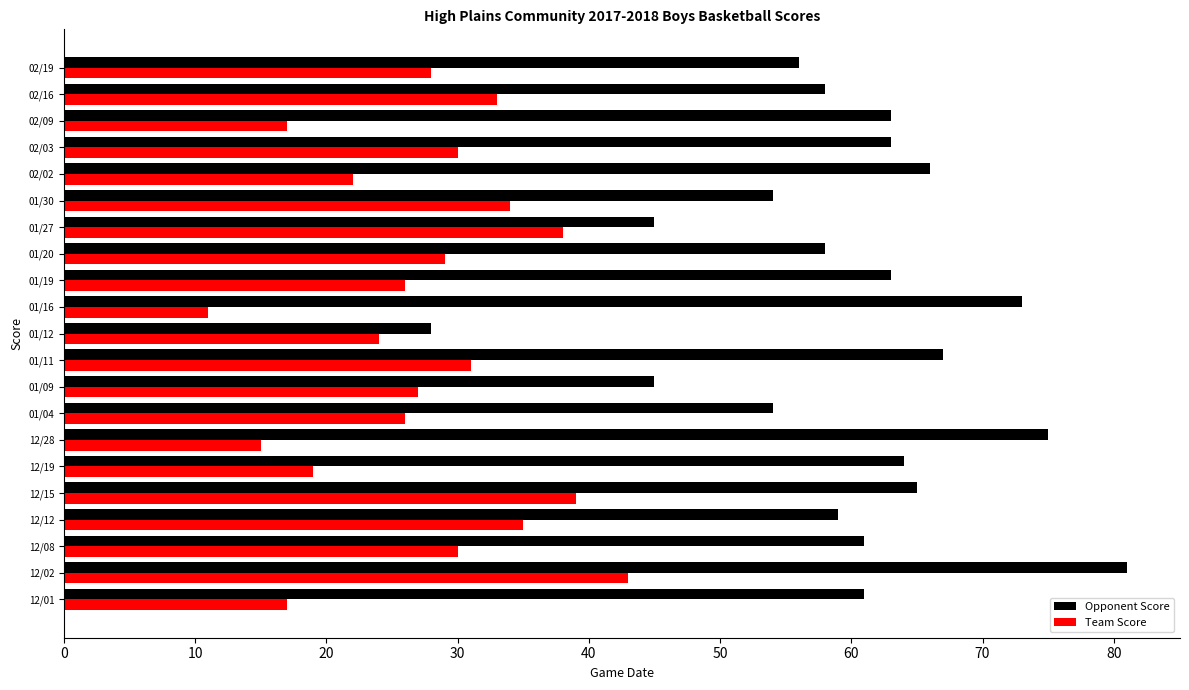

What is the highest value of the Team Score series?

43